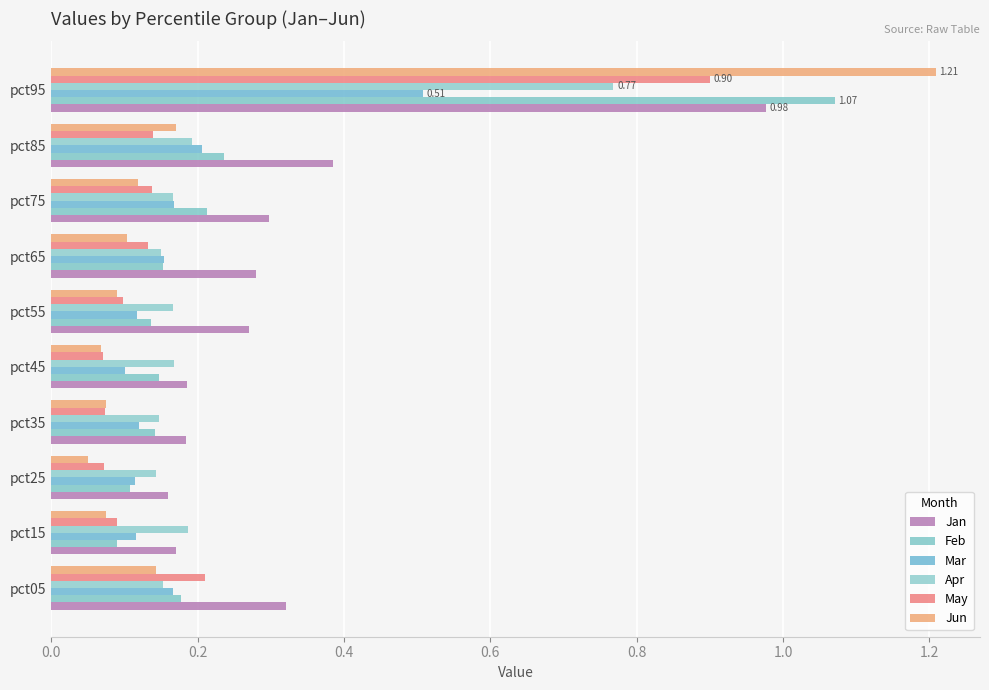

How many series are shown in this chart?

6